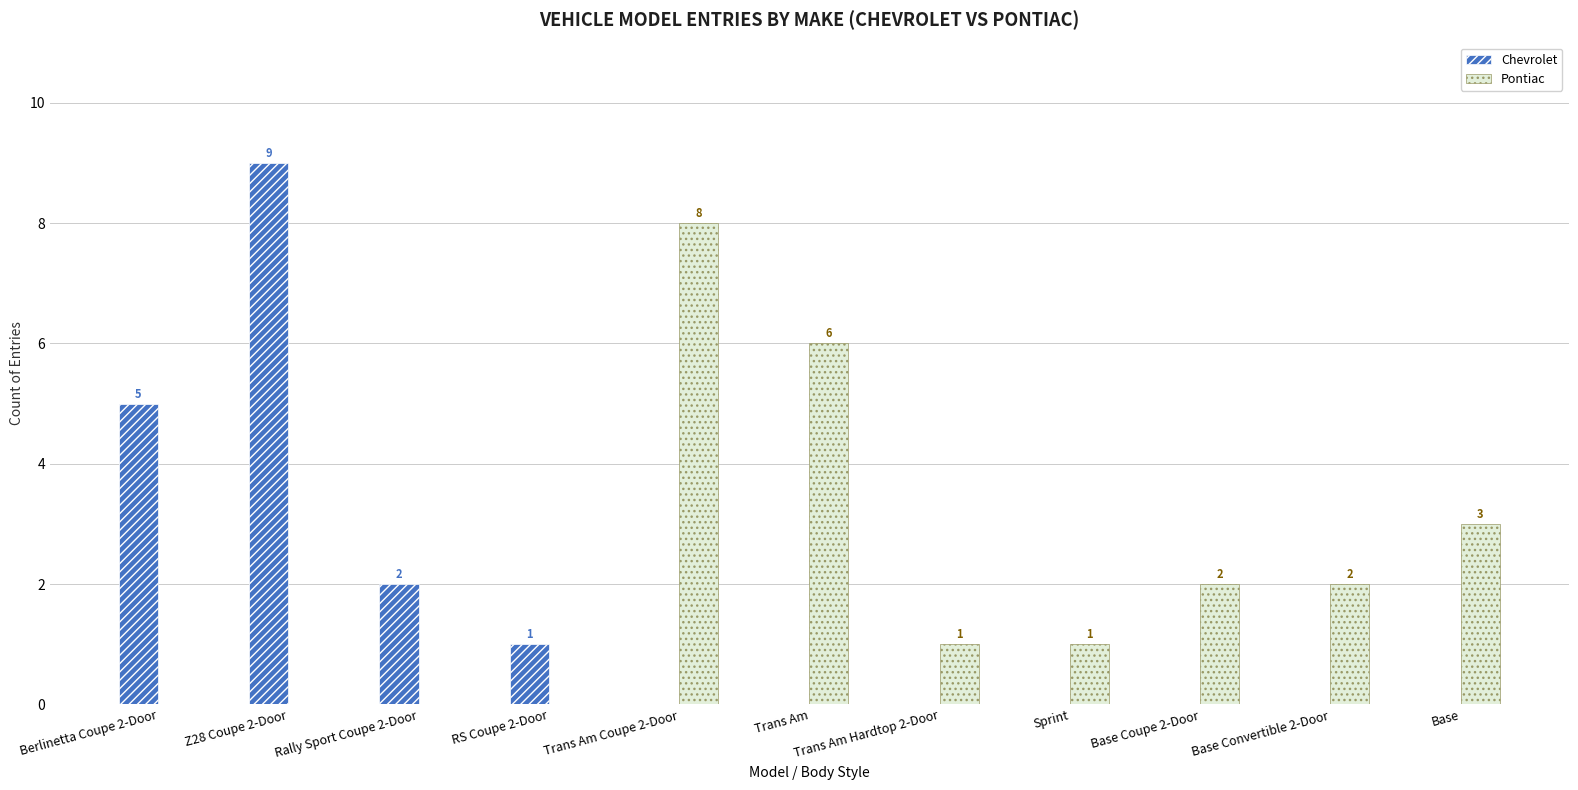

The value of Chevrolet at Base Coupe 2-Door is -3. True or false?

False